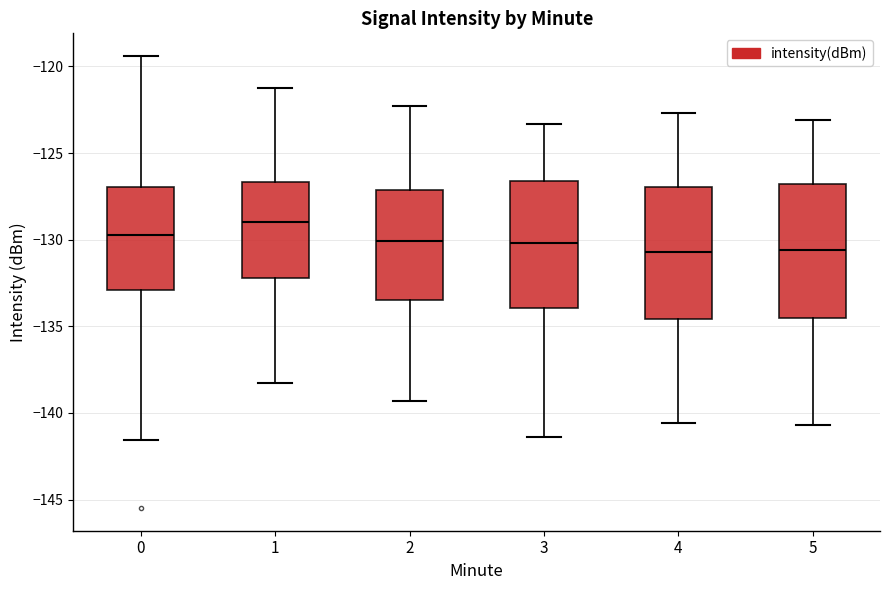

Where does the median line of the box at x = 5 sit on the y-axis? The values are not printed on the chart, so give them approximately, as read against the axis.

-130.5